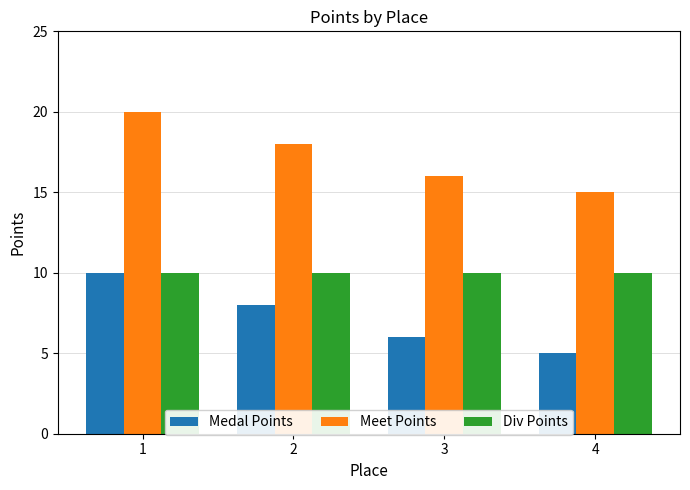

What is the sum of the Medal Points values at 2 and 3?

14